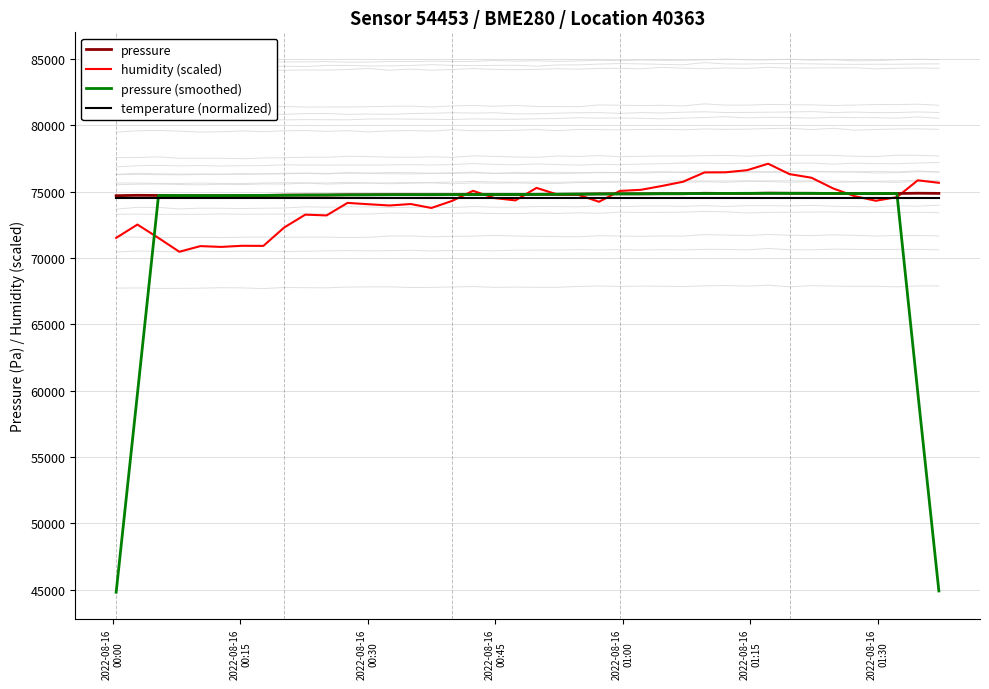

What is the minimum value for pressure?

74689.2